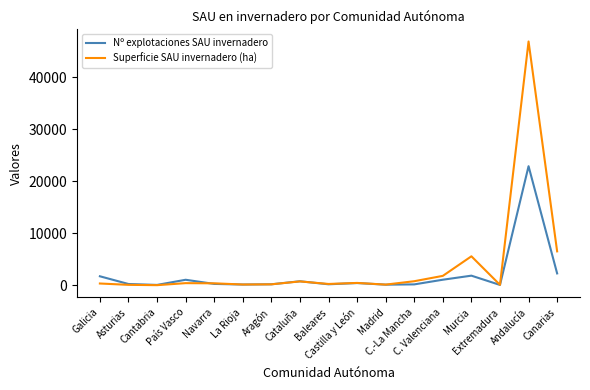

What is the average value of the Superficie SAU invernadero (ha) series?

3819